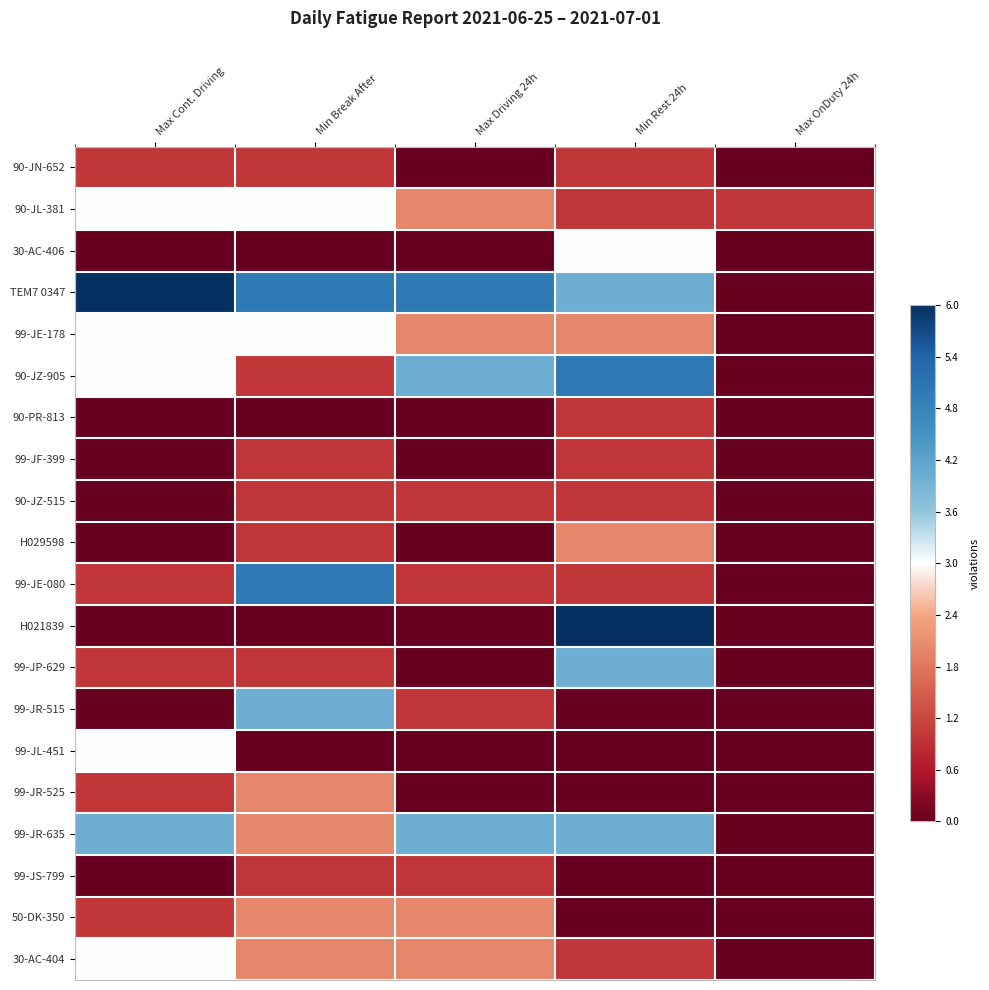

Reading left to right, transcribe all the data shown in this chart.

90-JN-652: Max Cont. Driving=-0.7	Min Break After=-0.7	Max Driving 24h=-1.0	Min Rest 24h=-0.7	Max OnDuty 24h=-1.0
90-JL-381: Max Cont. Driving=0.0	Min Break After=0.0	Max Driving 24h=-0.3	Min Rest 24h=-0.7	Max OnDuty 24h=-0.7
30-AC-406: Max Cont. Driving=-1.0	Min Break After=-1.0	Max Driving 24h=-1.0	Min Rest 24h=0.0	Max OnDuty 24h=-1.0
TEM7 0347: Max Cont. Driving=1.0	Min Break After=0.7	Max Driving 24h=0.7	Min Rest 24h=0.3	Max OnDuty 24h=-1.0
99-JE-178: Max Cont. Driving=0.0	Min Break After=0.0	Max Driving 24h=-0.3	Min Rest 24h=-0.3	Max OnDuty 24h=-1.0
90-JZ-905: Max Cont. Driving=0.0	Min Break After=-0.7	Max Driving 24h=0.3	Min Rest 24h=0.7	Max OnDuty 24h=-1.0
90-PR-813: Max Cont. Driving=-1.0	Min Break After=-1.0	Max Driving 24h=-1.0	Min Rest 24h=-0.7	Max OnDuty 24h=-1.0
99-JF-399: Max Cont. Driving=-1.0	Min Break After=-0.7	Max Driving 24h=-1.0	Min Rest 24h=-0.7	Max OnDuty 24h=-1.0
90-JZ-515: Max Cont. Driving=-1.0	Min Break After=-0.7	Max Driving 24h=-0.7	Min Rest 24h=-0.7	Max OnDuty 24h=-1.0
H029598: Max Cont. Driving=-1.0	Min Break After=-0.7	Max Driving 24h=-1.0	Min Rest 24h=-0.3	Max OnDuty 24h=-1.0
99-JE-080: Max Cont. Driving=-0.7	Min Break After=0.7	Max Driving 24h=-0.7	Min Rest 24h=-0.7	Max OnDuty 24h=-1.0
H021839: Max Cont. Driving=-1.0	Min Break After=-1.0	Max Driving 24h=-1.0	Min Rest 24h=1.0	Max OnDuty 24h=-1.0
99-JP-629: Max Cont. Driving=-0.7	Min Break After=-0.7	Max Driving 24h=-1.0	Min Rest 24h=0.3	Max OnDuty 24h=-1.0
99-JR-515: Max Cont. Driving=-1.0	Min Break After=0.3	Max Driving 24h=-0.7	Min Rest 24h=-1.0	Max OnDuty 24h=-1.0
99-JL-451: Max Cont. Driving=0.0	Min Break After=-1.0	Max Driving 24h=-1.0	Min Rest 24h=-1.0	Max OnDuty 24h=-1.0
99-JR-525: Max Cont. Driving=-0.7	Min Break After=-0.3	Max Driving 24h=-1.0	Min Rest 24h=-1.0	Max OnDuty 24h=-1.0
99-JR-635: Max Cont. Driving=0.3	Min Break After=-0.3	Max Driving 24h=0.3	Min Rest 24h=0.3	Max OnDuty 24h=-1.0
99-JS-799: Max Cont. Driving=-1.0	Min Break After=-0.7	Max Driving 24h=-0.7	Min Rest 24h=-1.0	Max OnDuty 24h=-1.0
50-DK-350: Max Cont. Driving=-0.7	Min Break After=-0.3	Max Driving 24h=-0.3	Min Rest 24h=-1.0	Max OnDuty 24h=-1.0
30-AC-404: Max Cont. Driving=0.0	Min Break After=-0.3	Max Driving 24h=-0.3	Min Rest 24h=-0.7	Max OnDuty 24h=-1.0